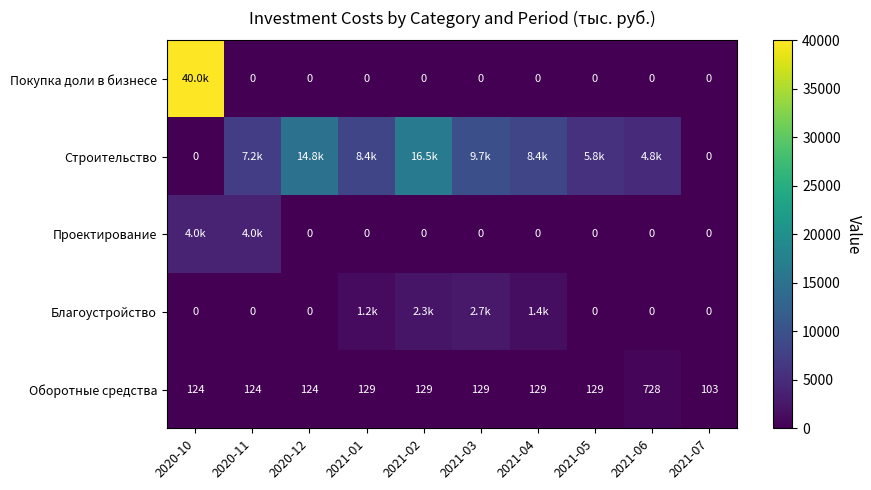

What is the difference between the maximum and second lowest values in the Благоустройство series?

2680.0